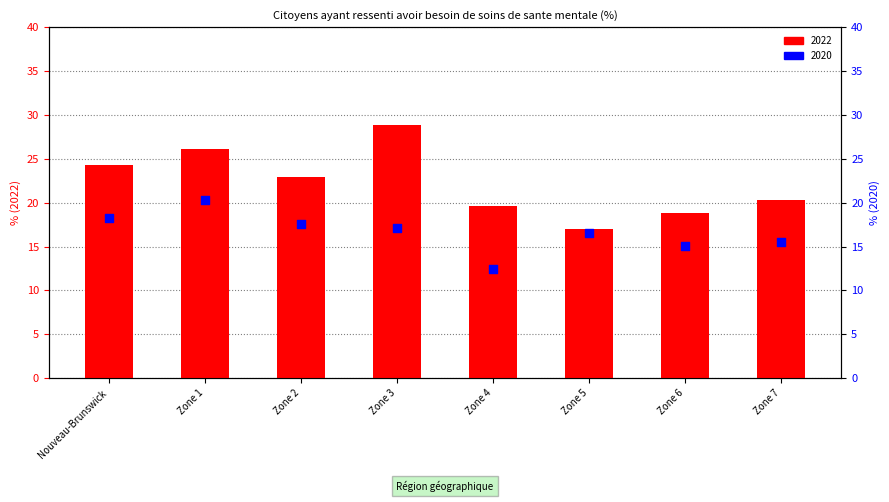

Is the value of 2020 at Zone 2 greater than the value of 2022 at Zone 4?

No